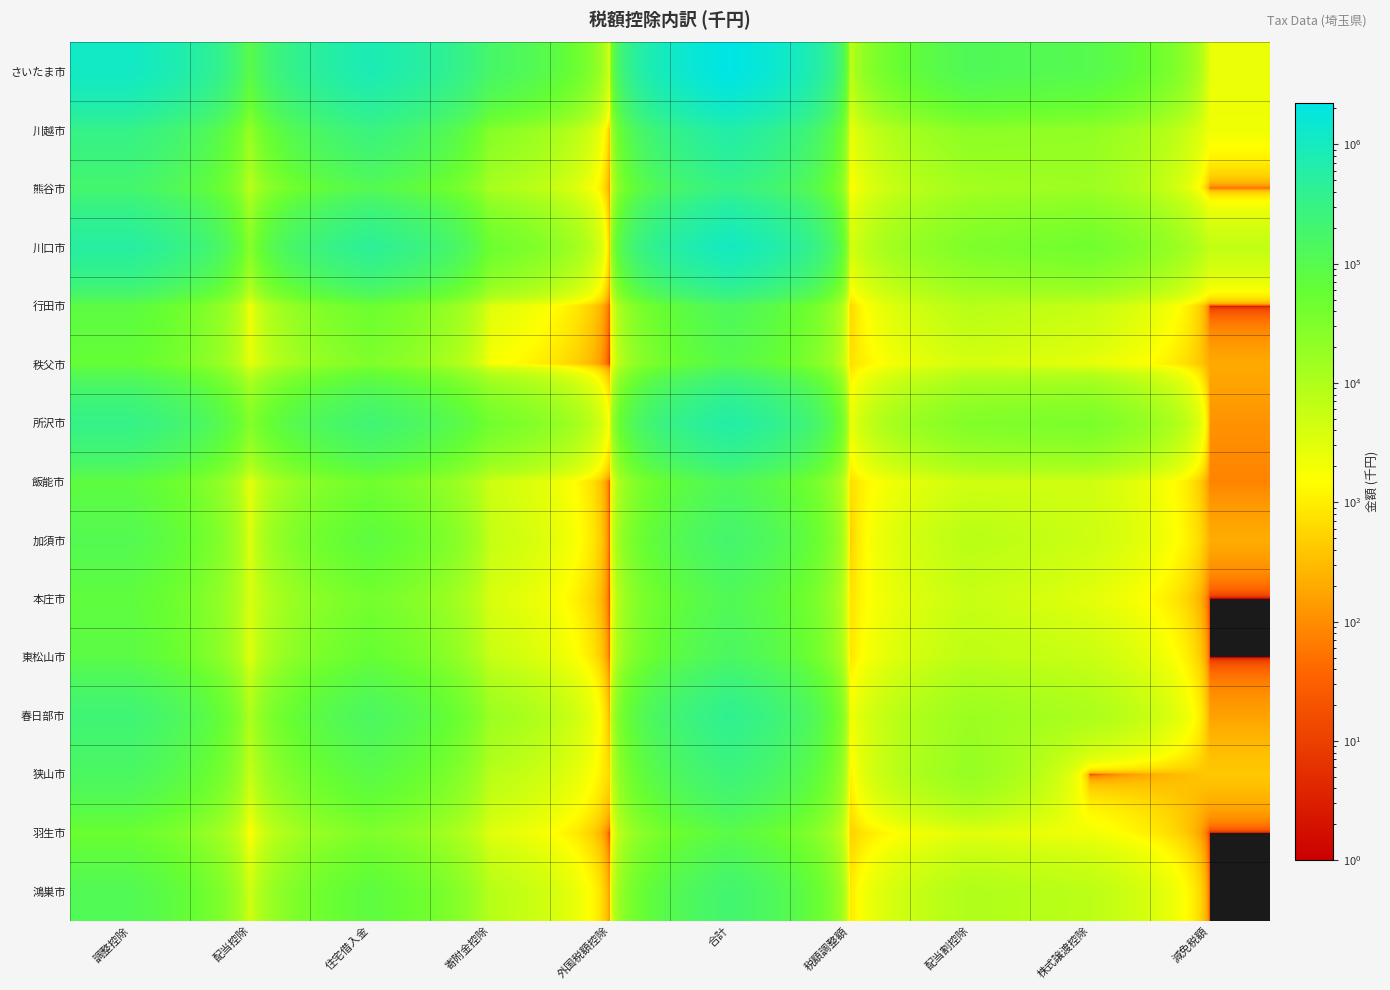

At 寄附金控除, list the series in order from largest to smallest.

さいたま市, 川口市, 所沢市, 川越市, 春日部市, 熊谷市, 鴻巣市, 狭山市, 加須市, 東松山市, 飯能市, 本庄市, 羽生市, 行田市, 秩父市